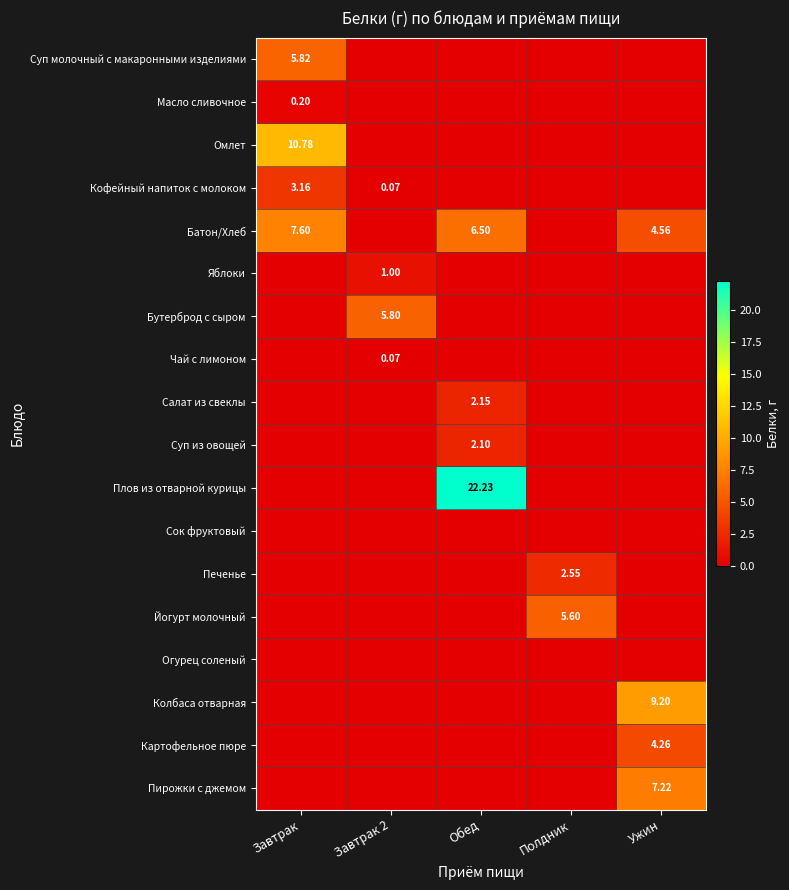

What is the spread (max minus min) of values at Завтрак 2?

5.8